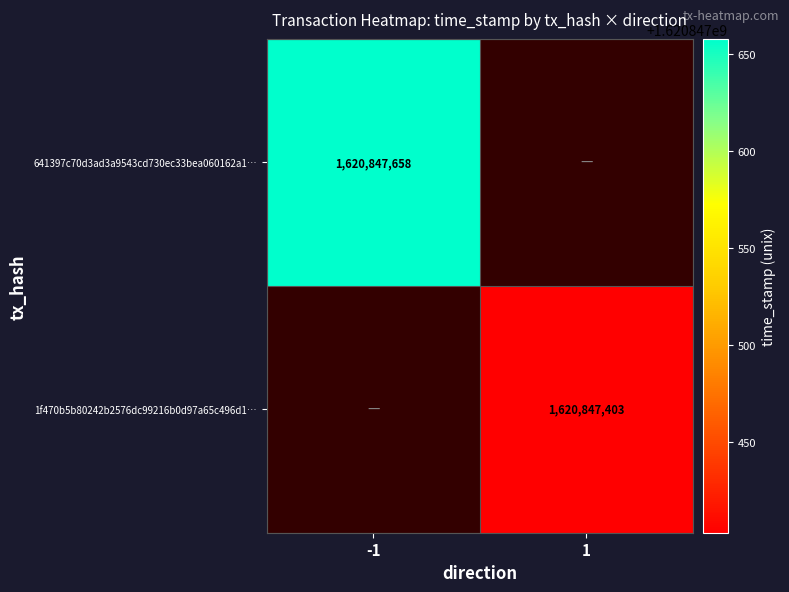

Count the number of data series in this chart.

2